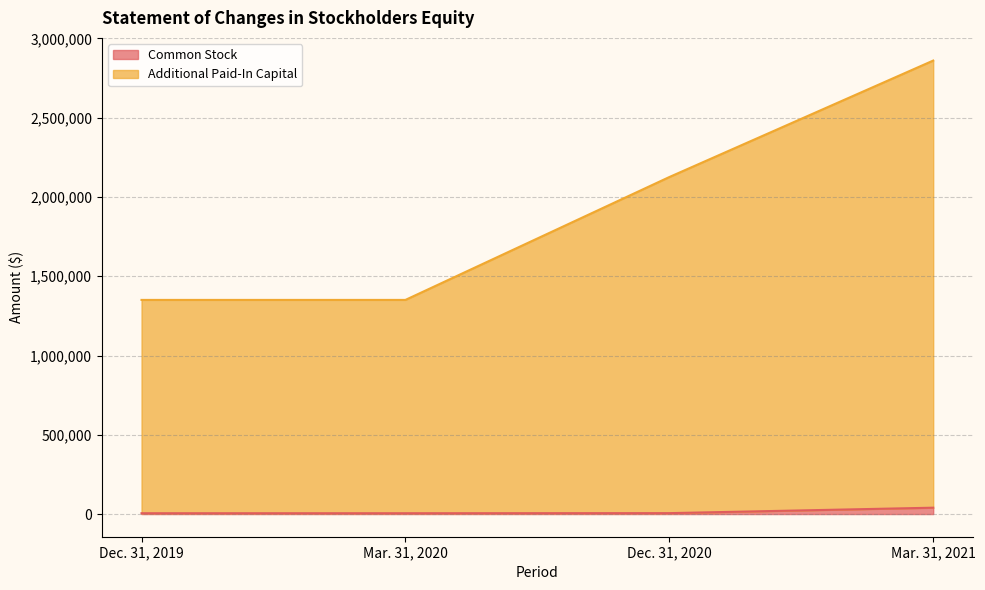

What is the difference between the Additional Paid-In Capital values at Dec. 31, 2019 and Dec. 31, 2020?

775000